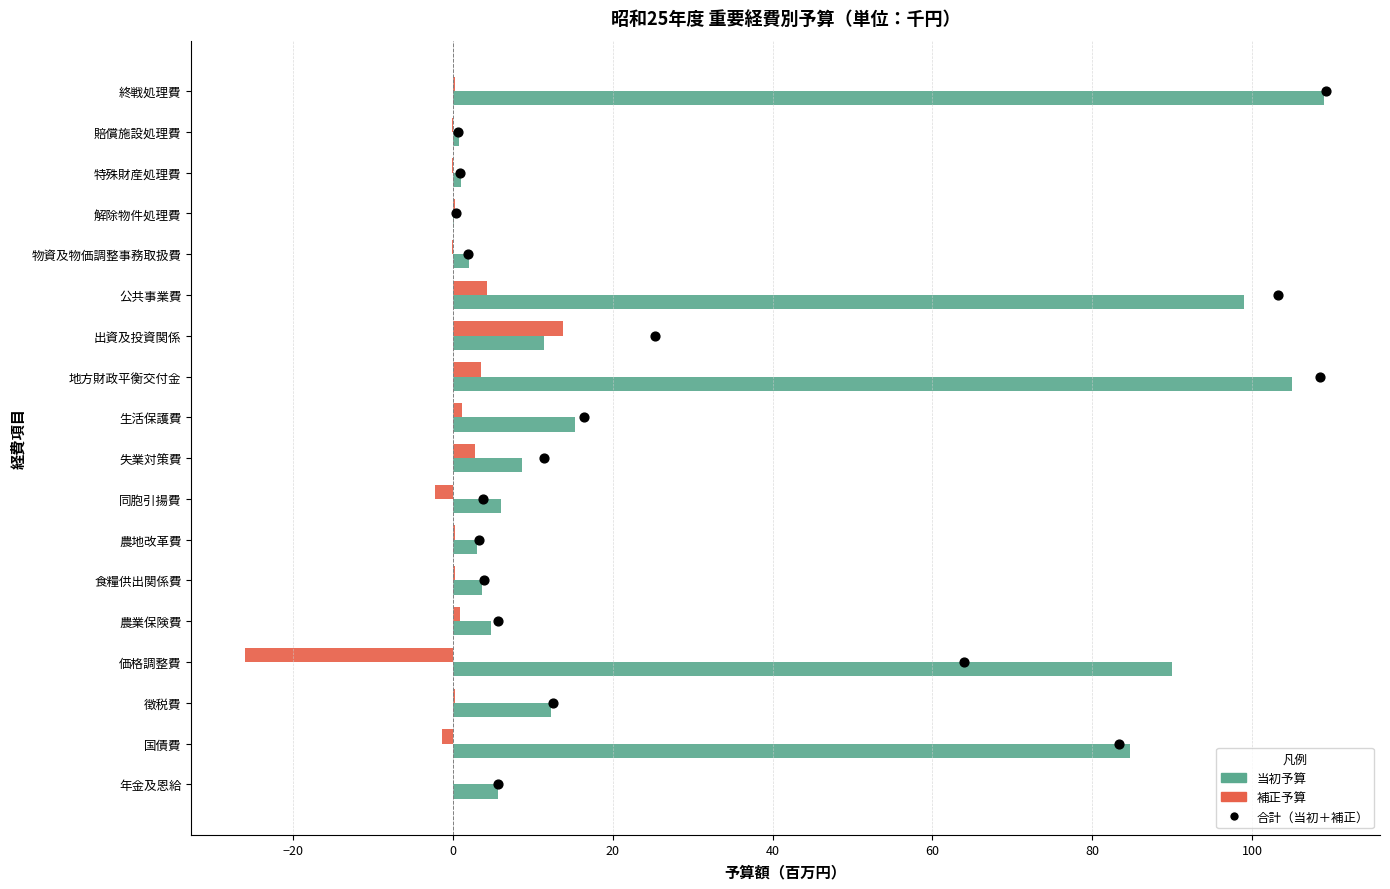

Is the value of 当初予算 at 農業保険費 greater than the value of 補正予算 at 失業対策費?

Yes